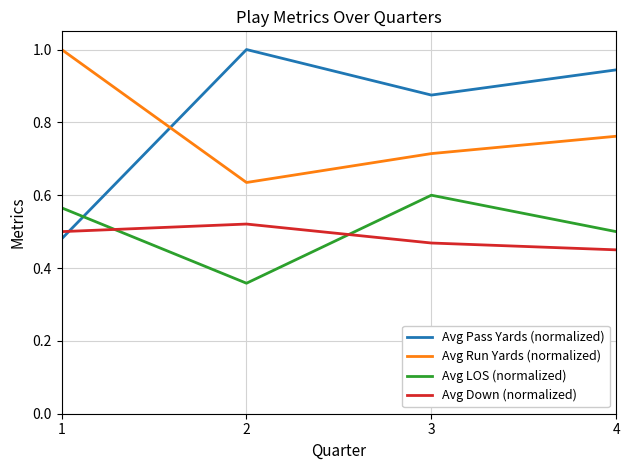

How many Avg Down (normalized) values are between 0 and 1?

4